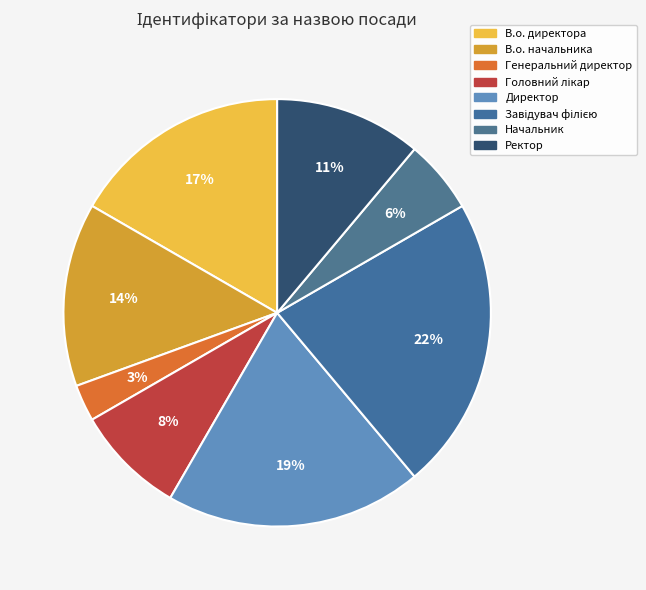

How many slices are in this pie chart?

8